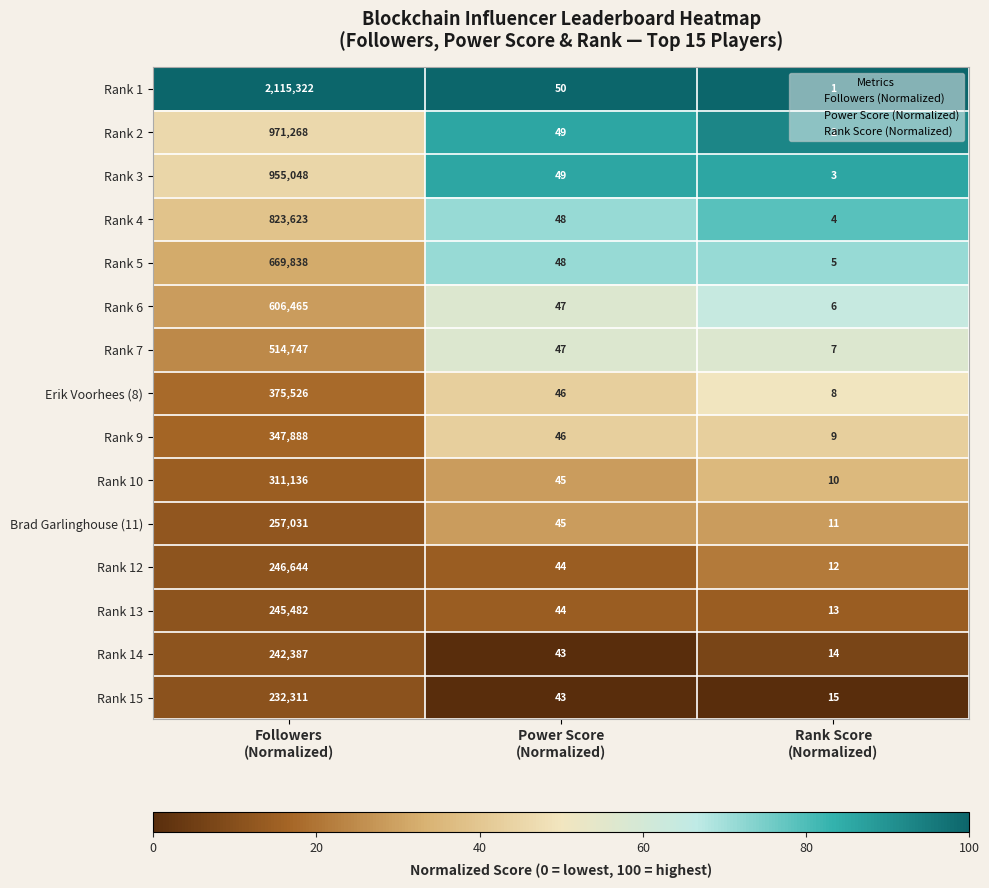

At how many categories does at least one series exceed 88?

1